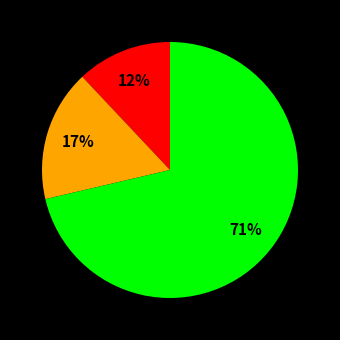

To the nearest percent, what is the average slice percentage?

33%